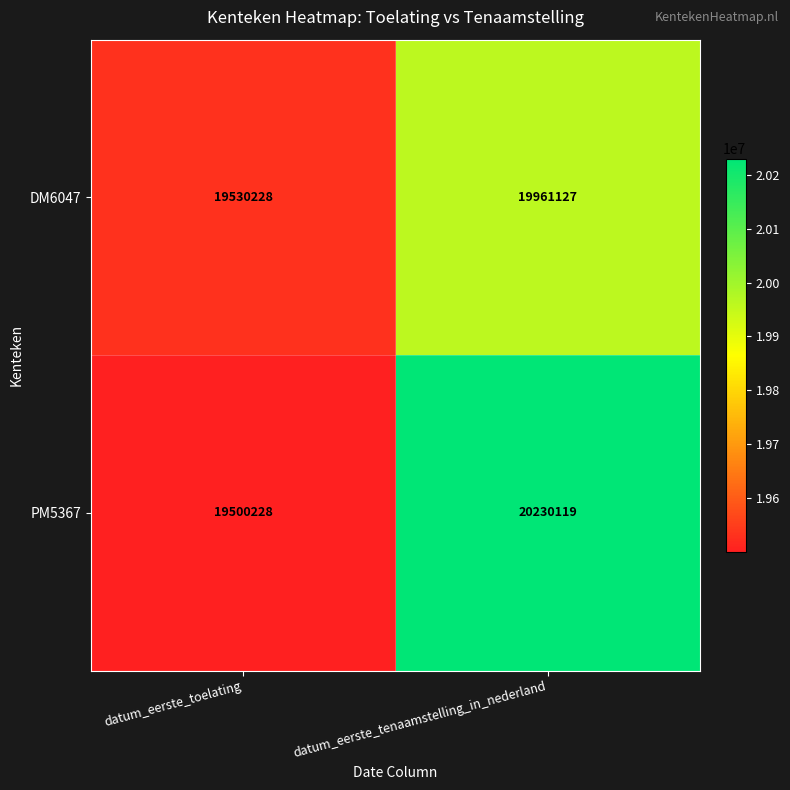

Which series has the widest spread of values?

PM5367